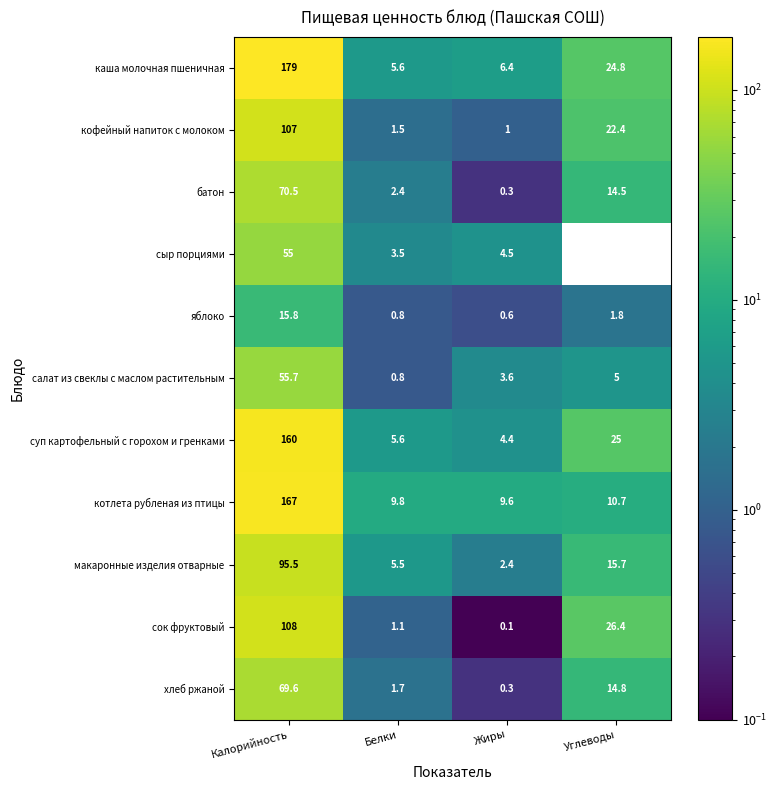

At which label does макаронные изделия отварные reach its minimum?

Жиры